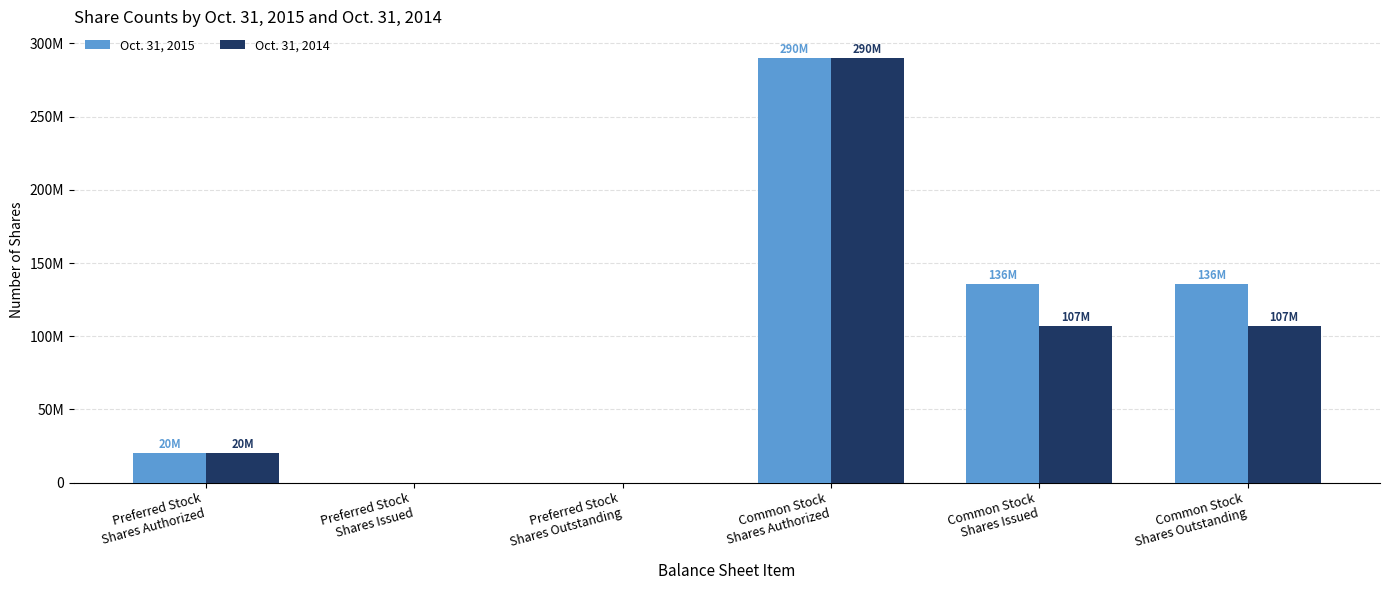

Which series has the widest spread of values?

Oct. 31, 2015